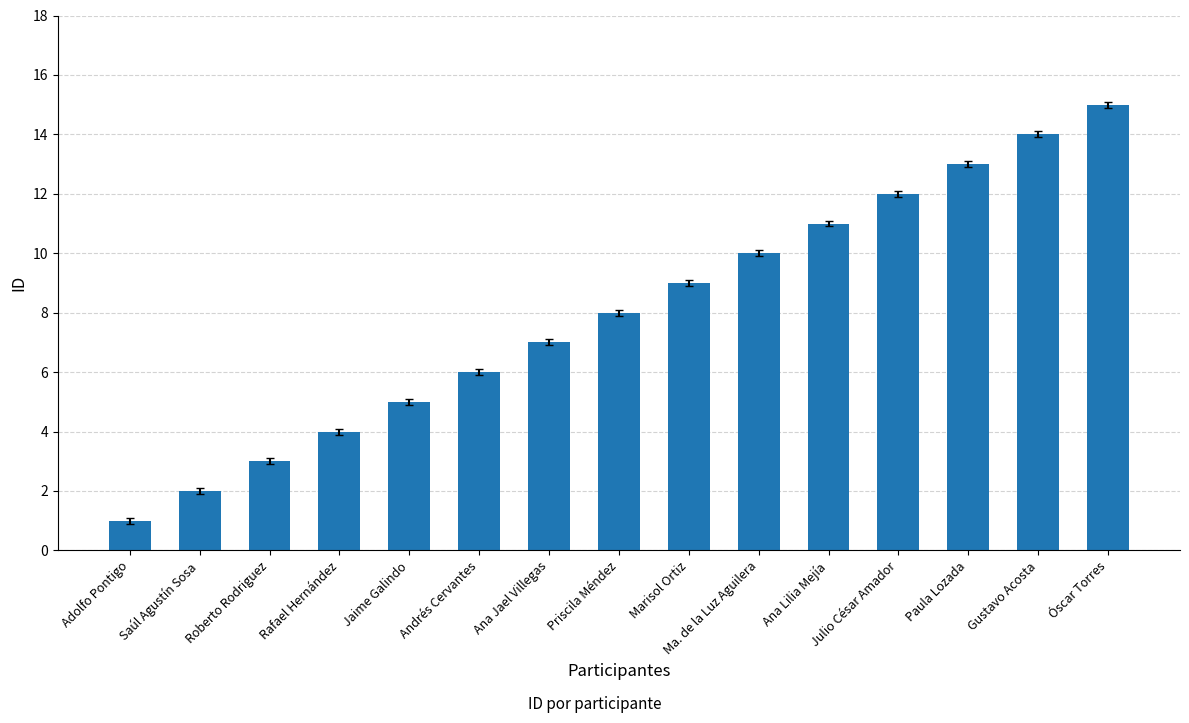

List the labels in order of value, largest first.

Óscar Torres, Gustavo Acosta, Paula Lozada, Julio César Amador, Ana Lilia Mejía, Ma. de la Luz Aguilera, Marisol Ortiz, Priscila Méndez, Ana Jael Villegas, Andrés Cervantes, Jaime Galindo, Rafael Hernández, Roberto Rodriguez, Saúl Agustín Sosa, Adolfo Pontigo